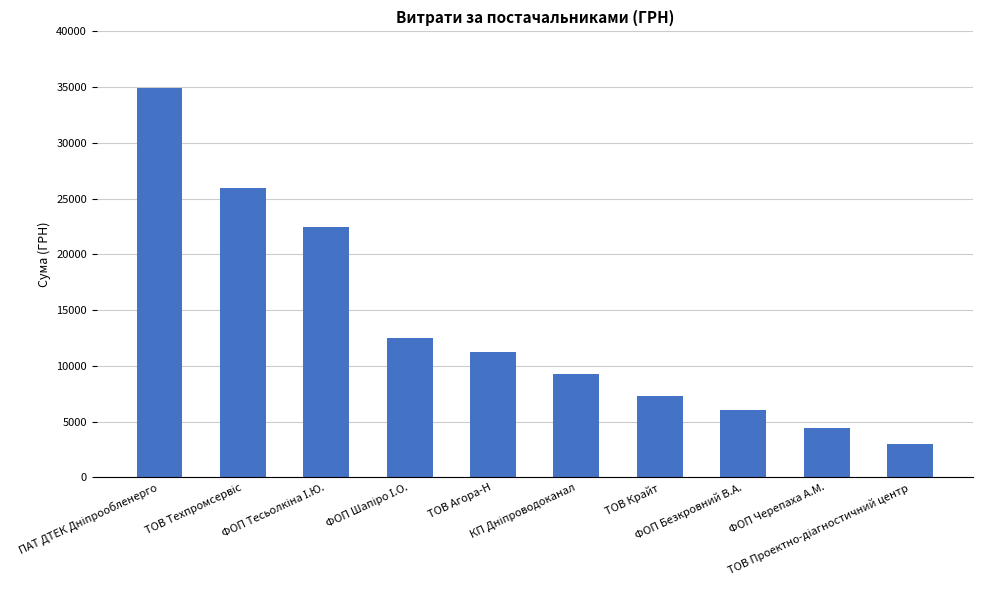

What is the average value?

13719.9